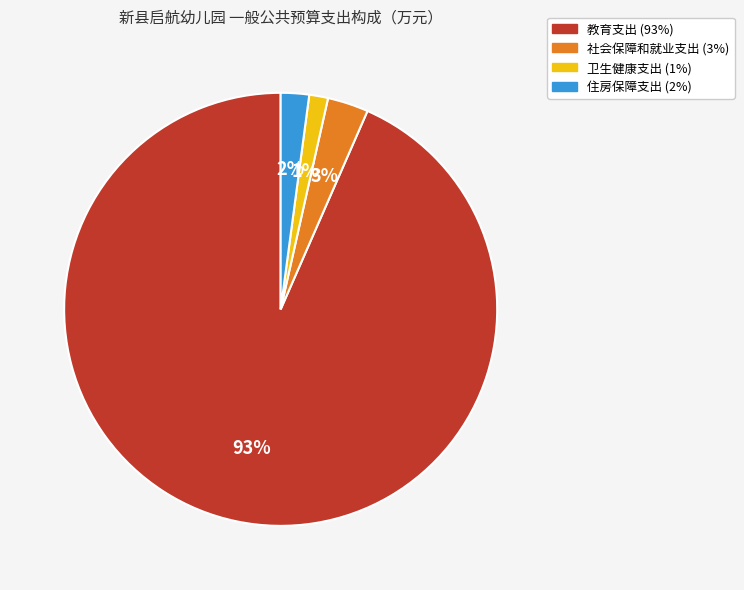

The 教育支出 slice represents 83% of the pie. True or false?

False